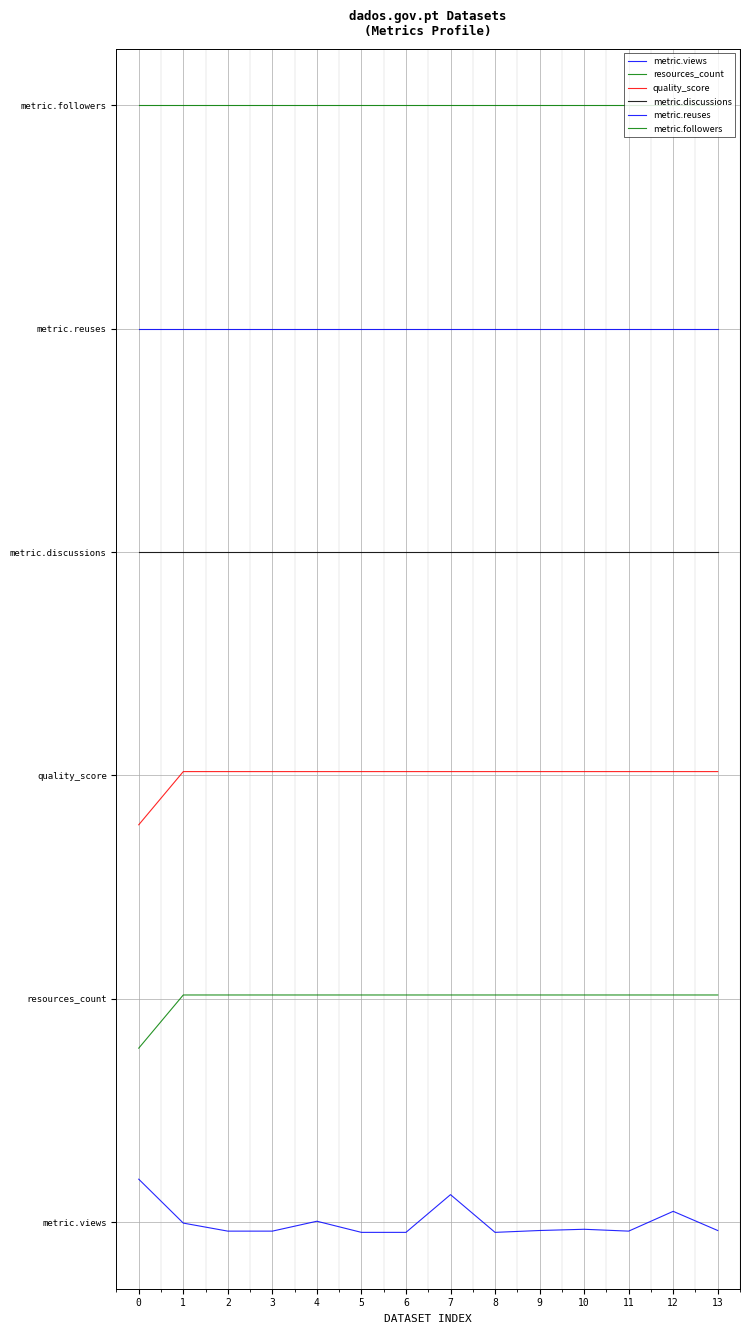

Does the chart have visible grid lines?

Yes